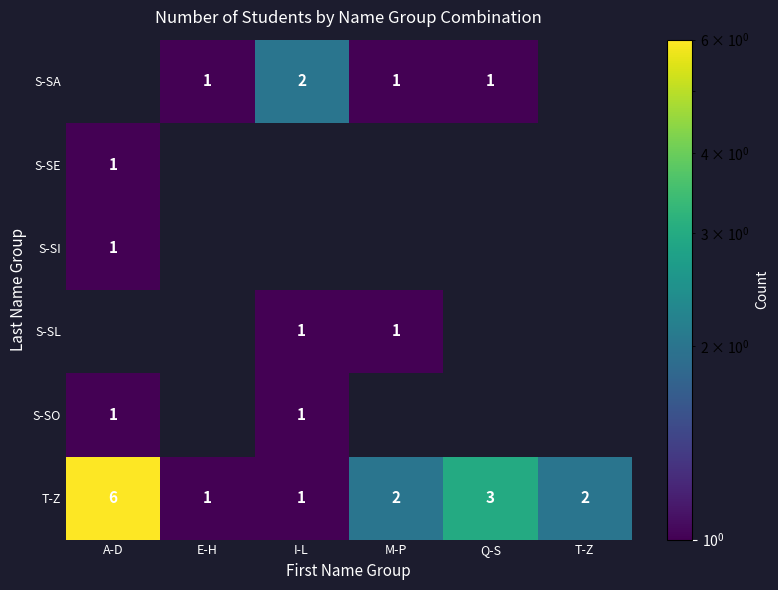

Is it true that T-Z equals 2 at T-Z?

True